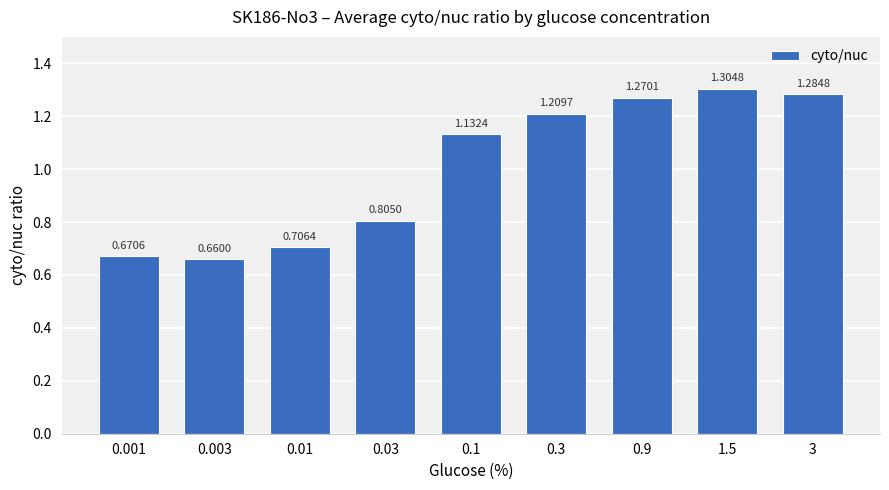

The chart shows a value of 1.3 at 1.5. True or false?

True